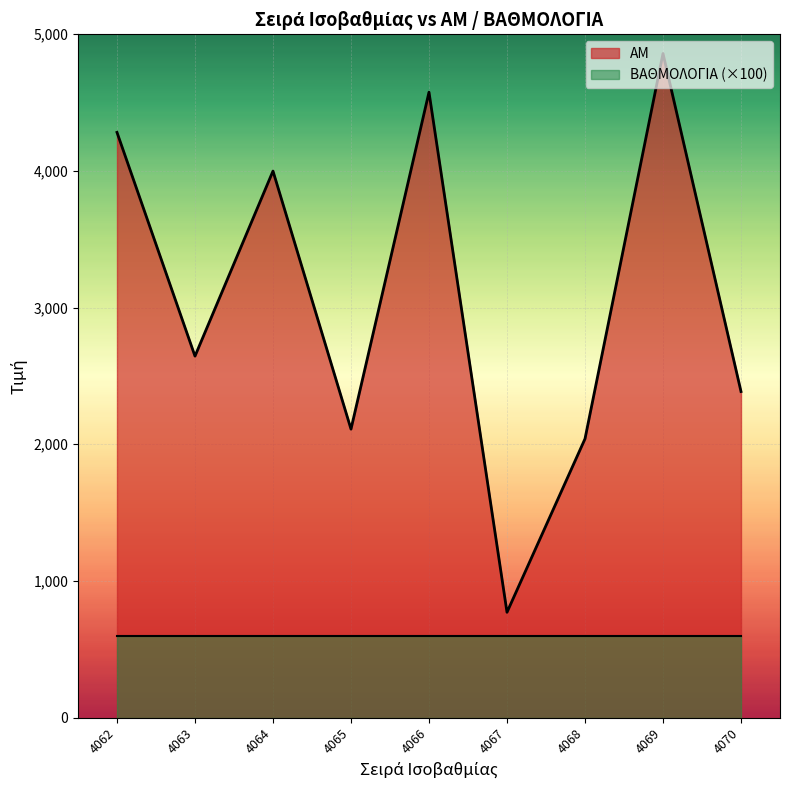

True or false: the data shows 2119 at 4064.

False